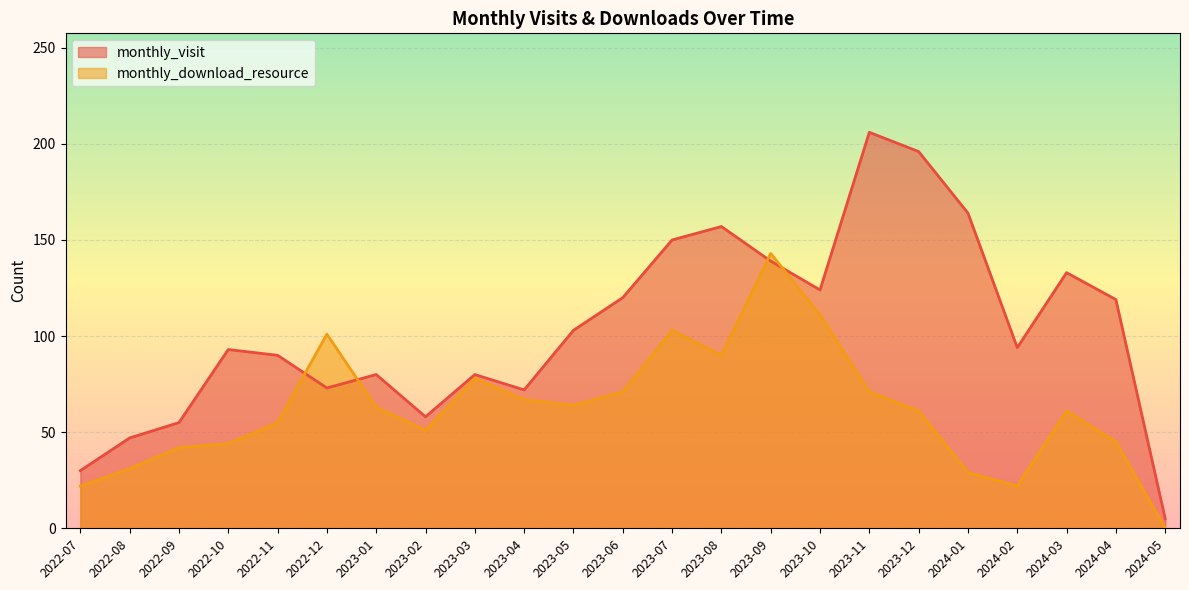

Reading right to left, transcribe all the data shown in this chart.

monthly_visit: 5	119	133	94	164	196	206	124	139	157	150	120	103	72	80	58	80	73	90	93	55	47	30
monthly_download_resource: 0	45	61	22	29	61	71	111	143	90	103	71	64	67	78	51	63	101	55	44	42	31	22